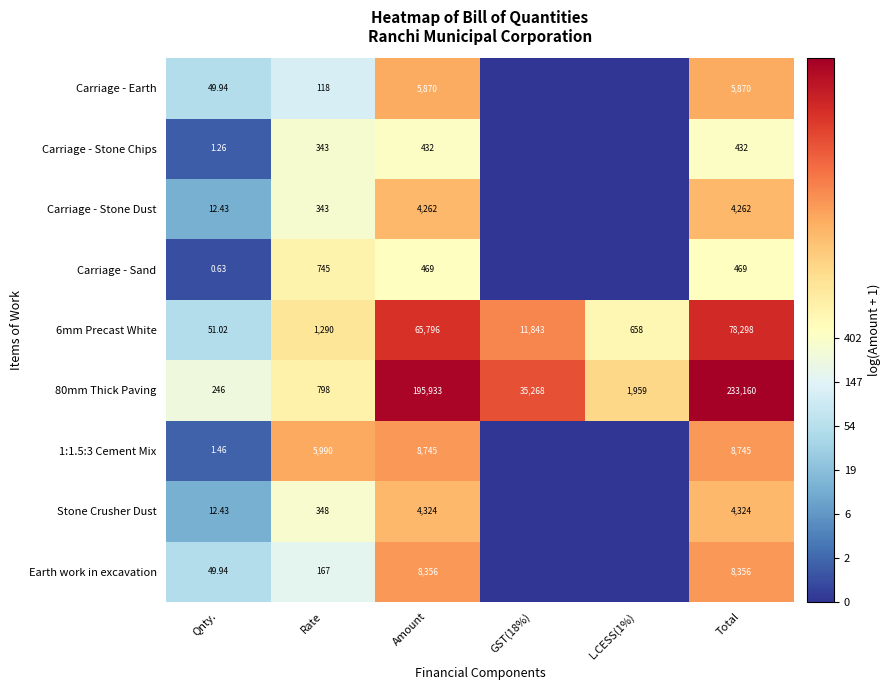

Is the value of Carriage - Stone Dust at Total greater than the value of Carriage - Sand at Total?

Yes